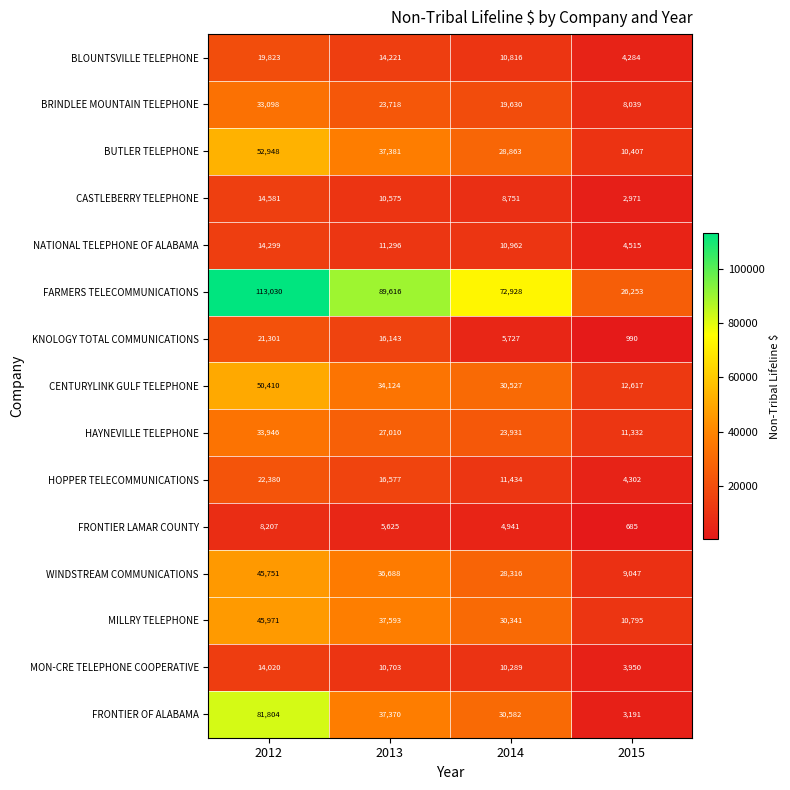

What is the sum of the FRONTIER OF ALABAMA values at 2012 and 2014?

112386